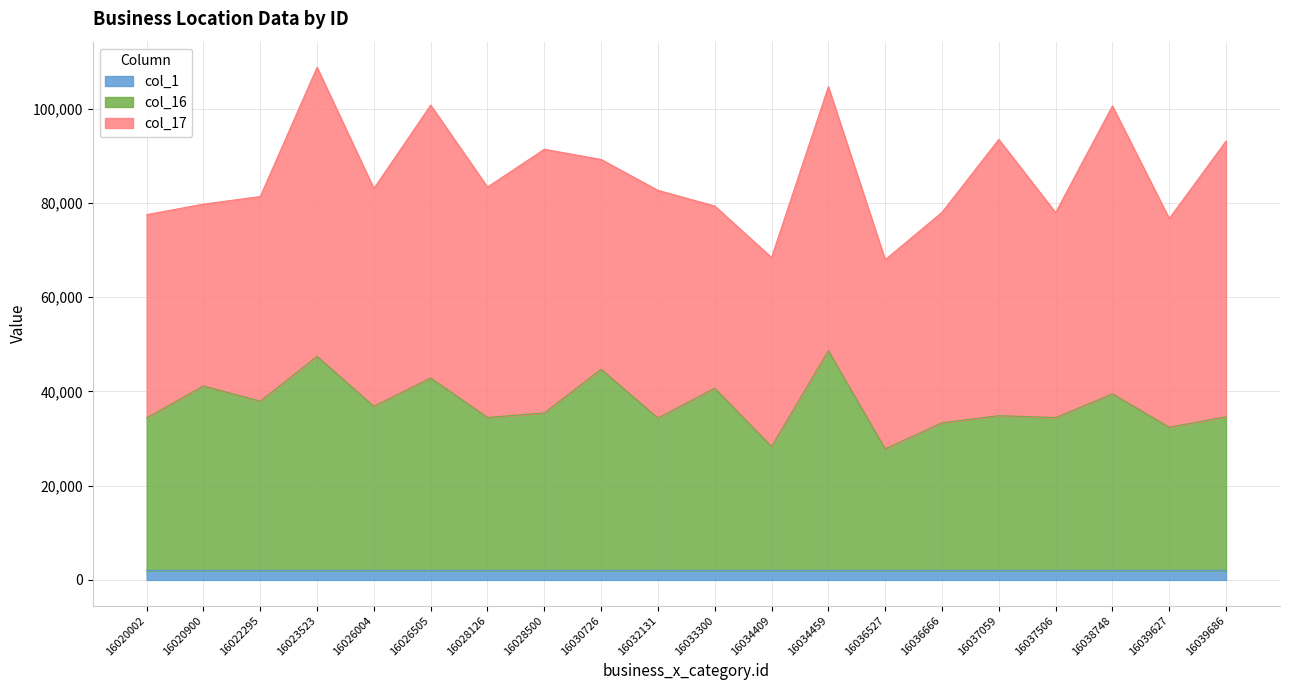

True or false: col_16 has more than 1 points higher than both neighbors.

True